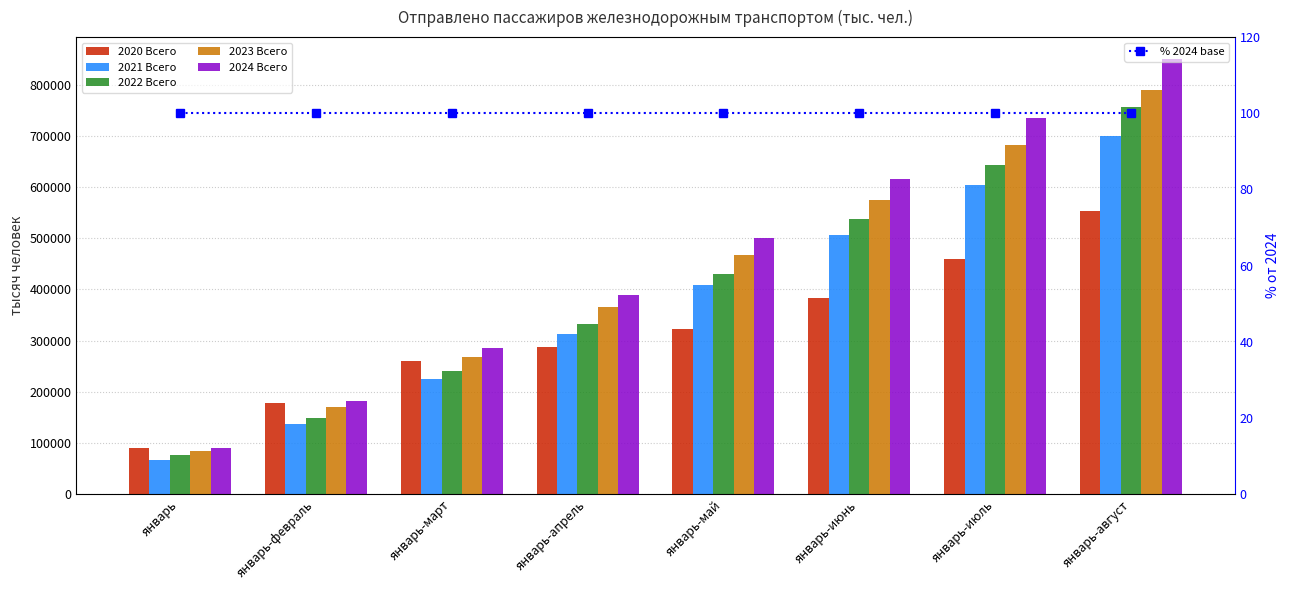

How many values in the 2021 Всего series exceed 409436?

4